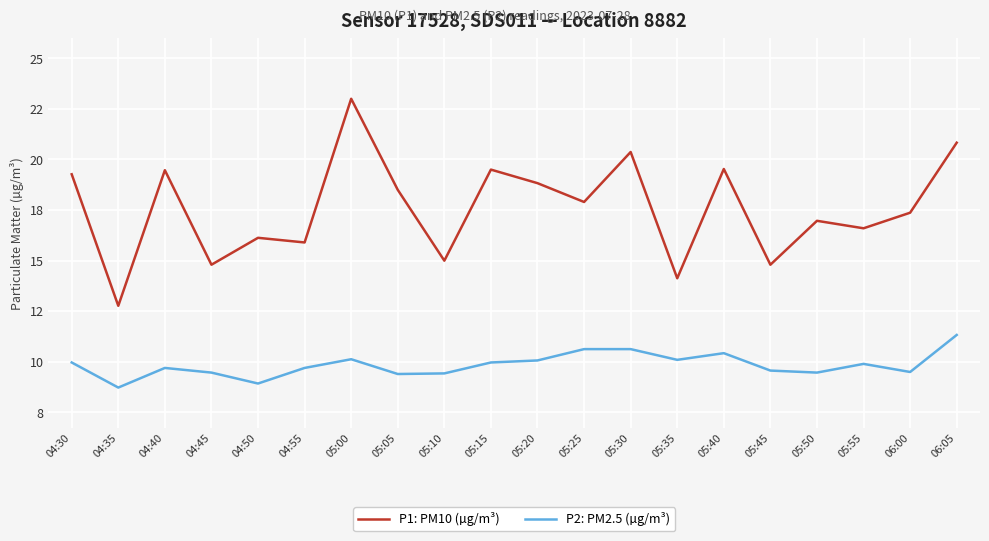

Does the chart display data point markers on the line(s)?

No